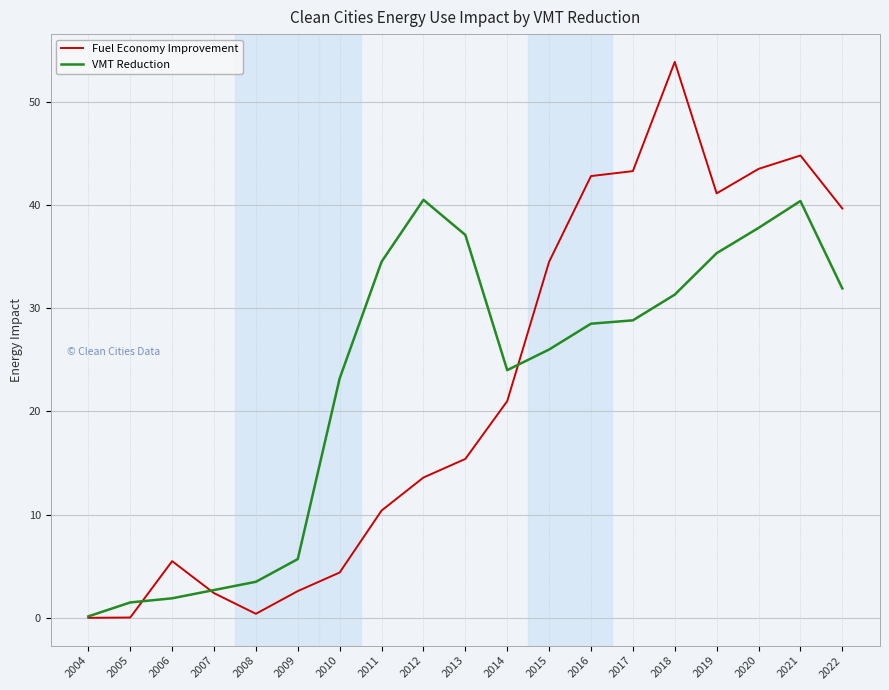

Is the value of VMT Reduction at 2008 greater than the value of Fuel Economy Improvement at 2004?

Yes